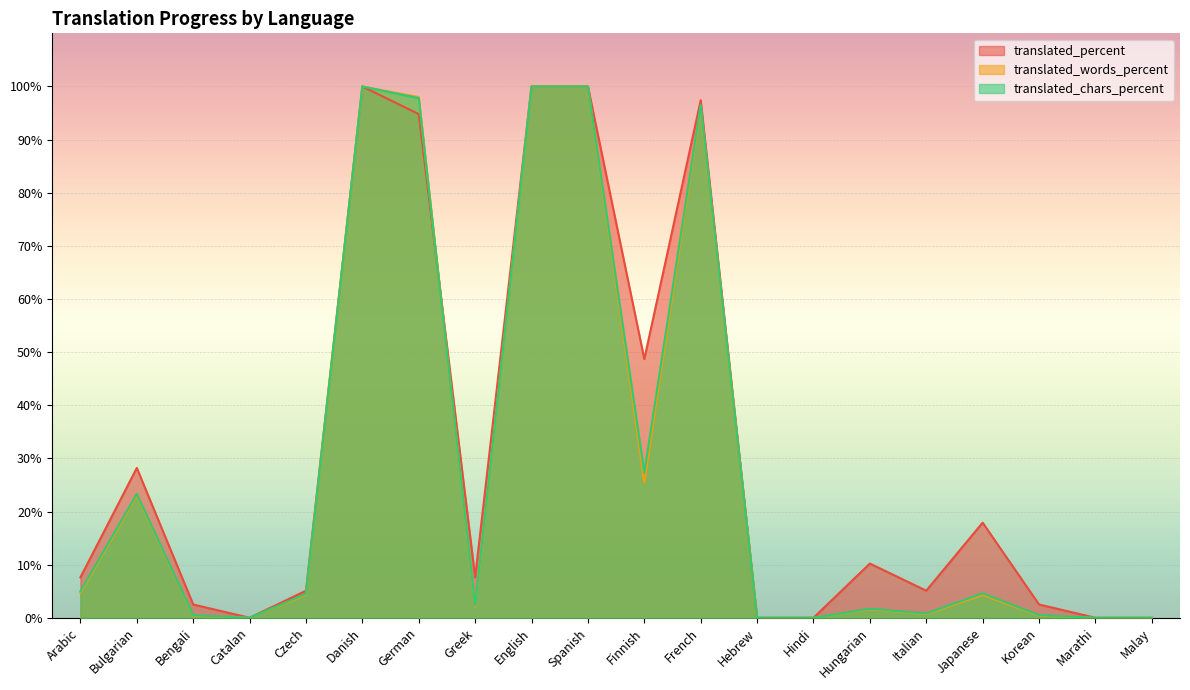

How many values in the translated_words_percent series exceed 4?

10